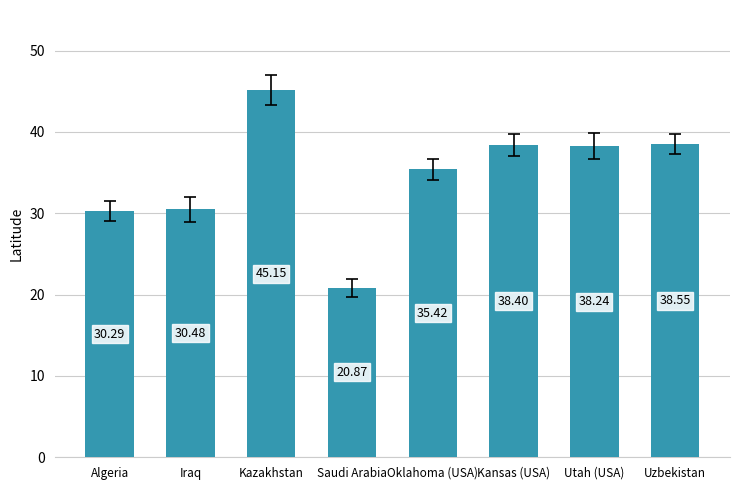

What is the ratio of the value at Algeria to the value at Iraq?

1.0